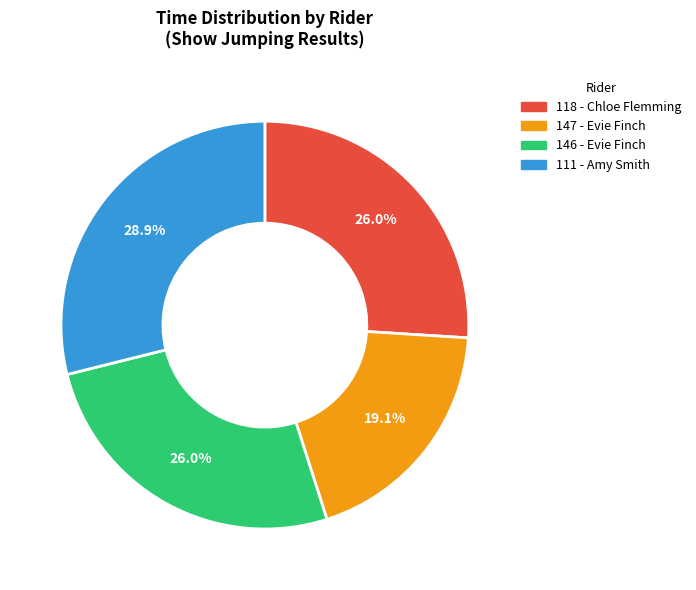

To the nearest percent, what portion does 118 - Chloe Flemming represent?

26%